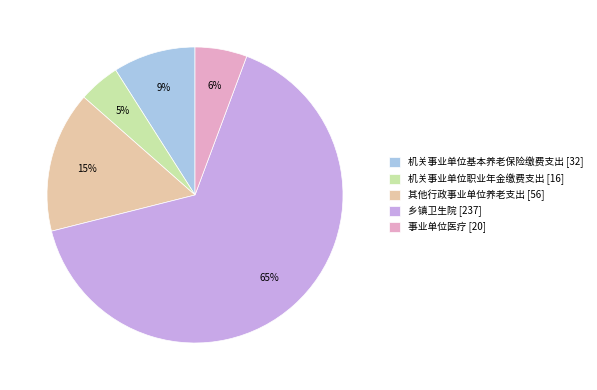

To the nearest percent, what portion does 其他行政事业单位养老支出 represent?

15%